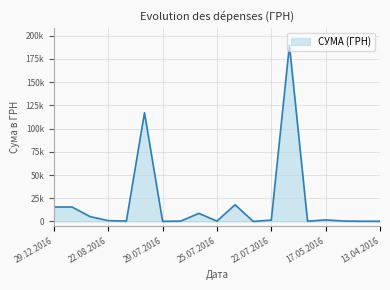

What is the value of the 2nd point from the left?

15500.0